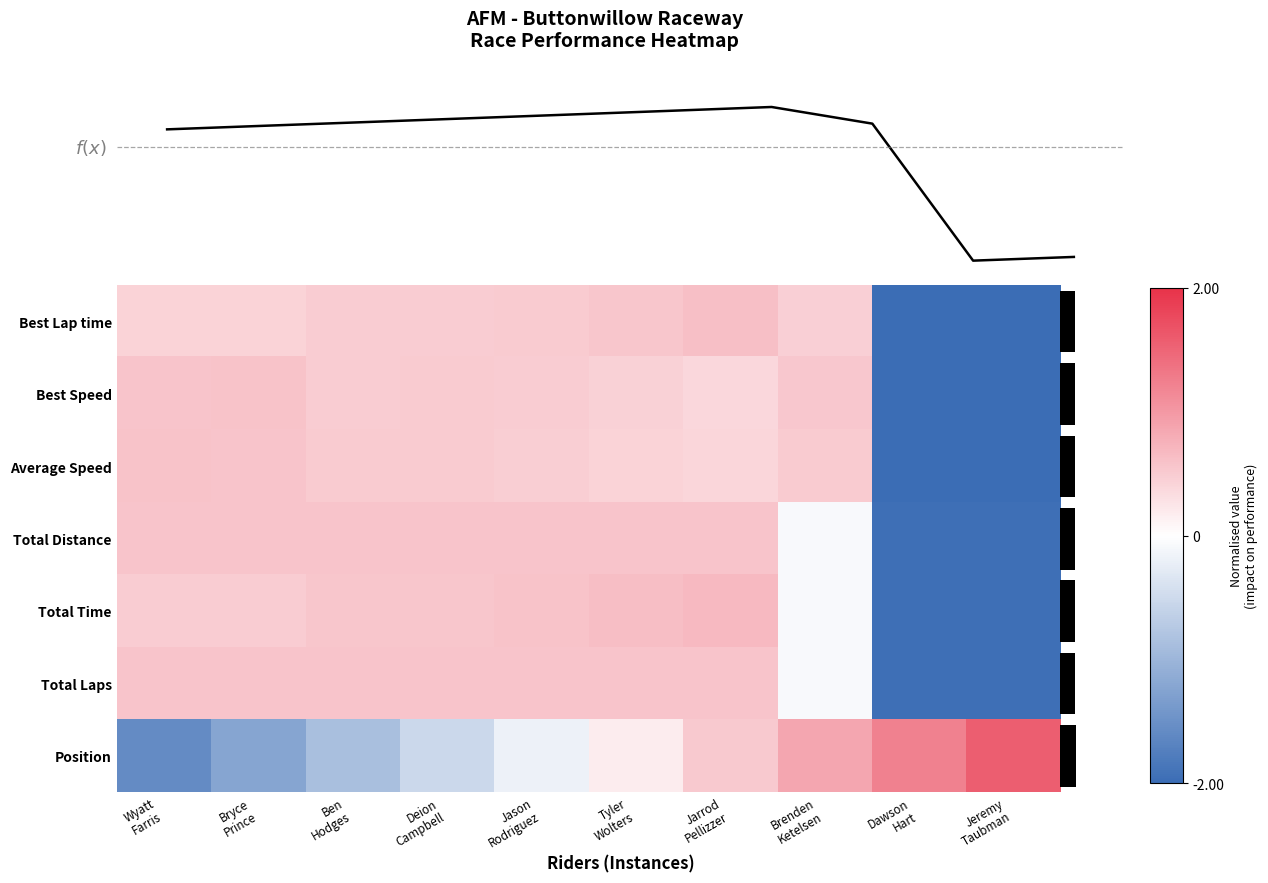

How many values in the Total Laps series exceed 0?

7